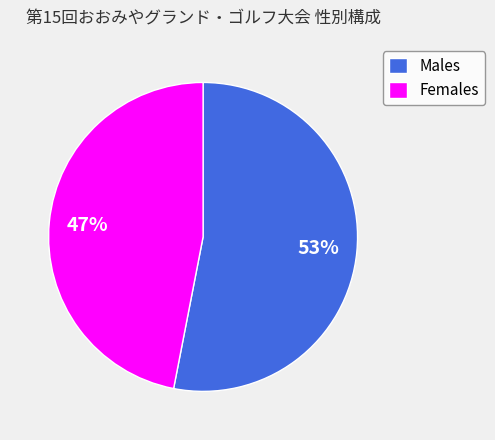

To the nearest percent, what is the difference between the largest and smallest slice percentages?

6%